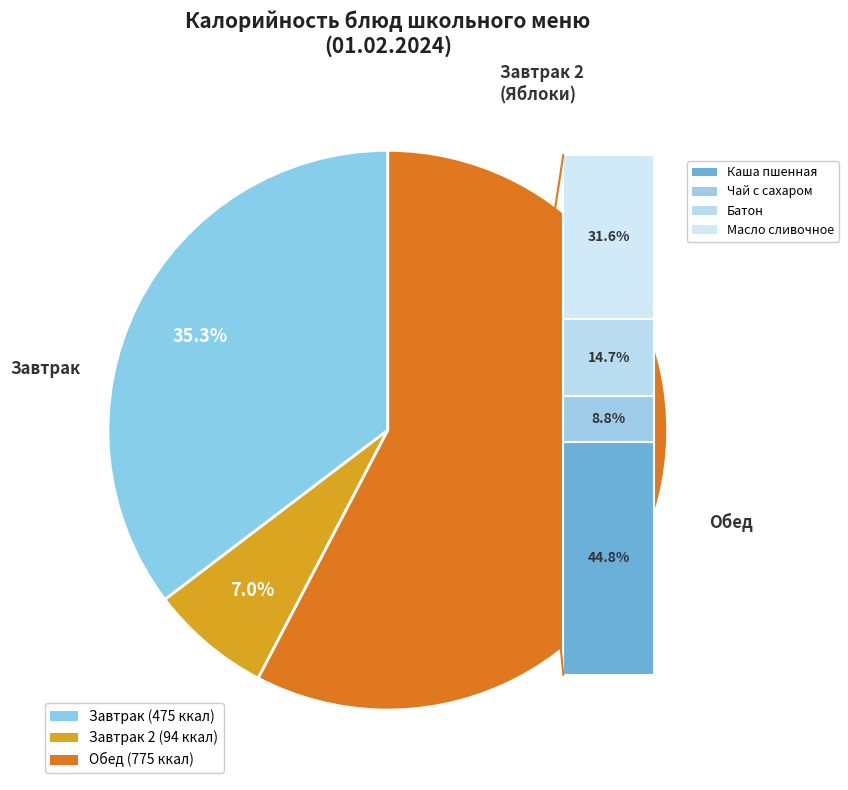

Is it true that Рис отварной is 9% of the pie?

False